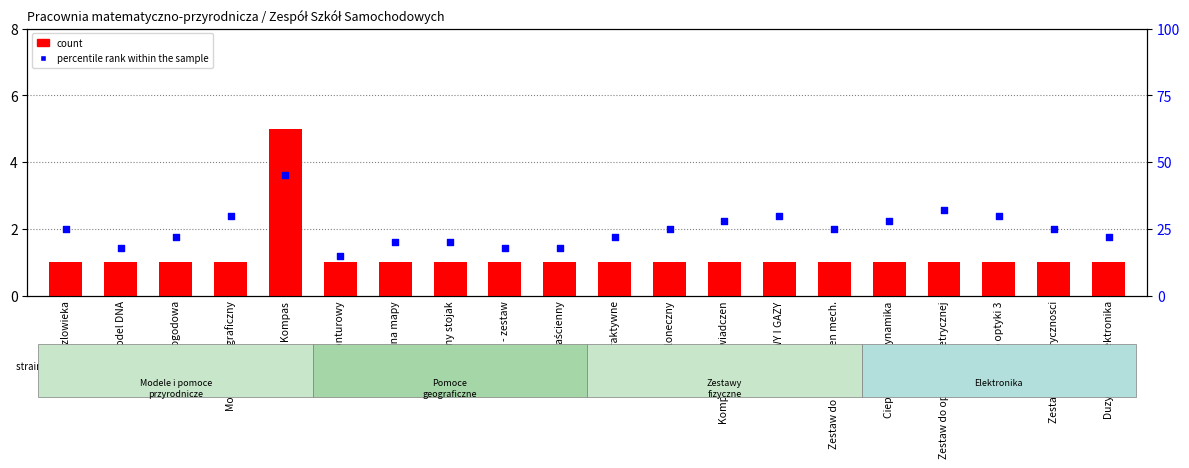

Is the value of count at Stacja pogodowa greater than the value of percentile rank within the sample at Uklad sloneczny?

No